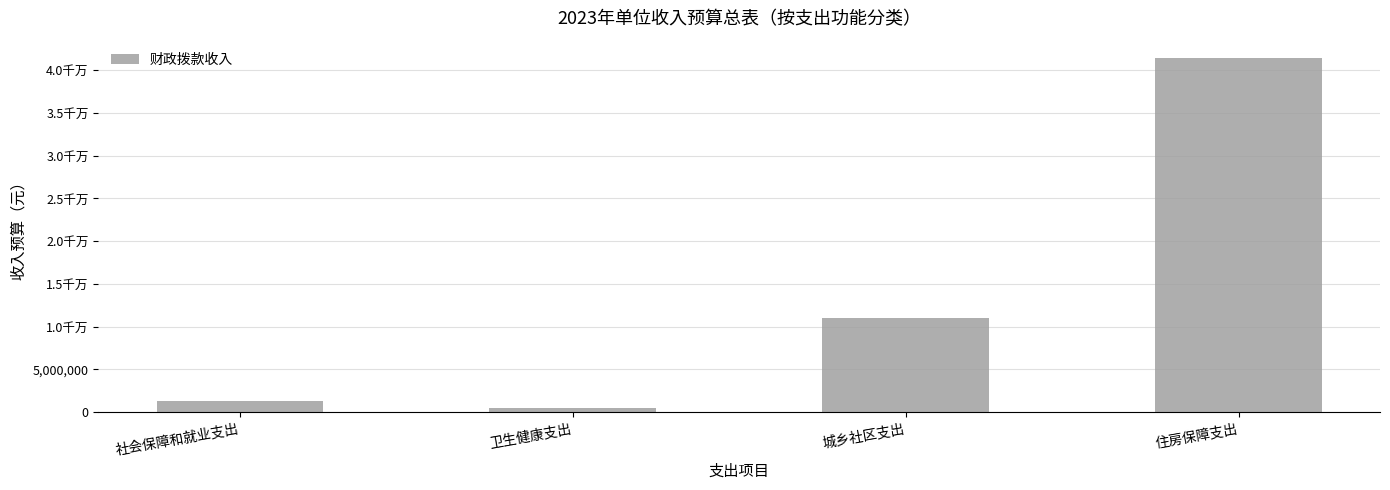

What is the average value?

13541625